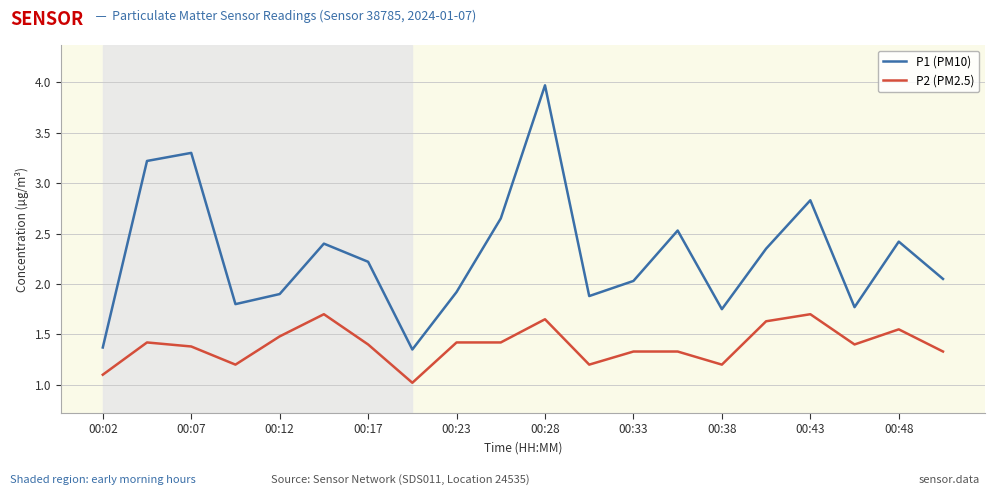

True or false: P2 (PM2.5) and P1 (PM10) cross at least once.

False